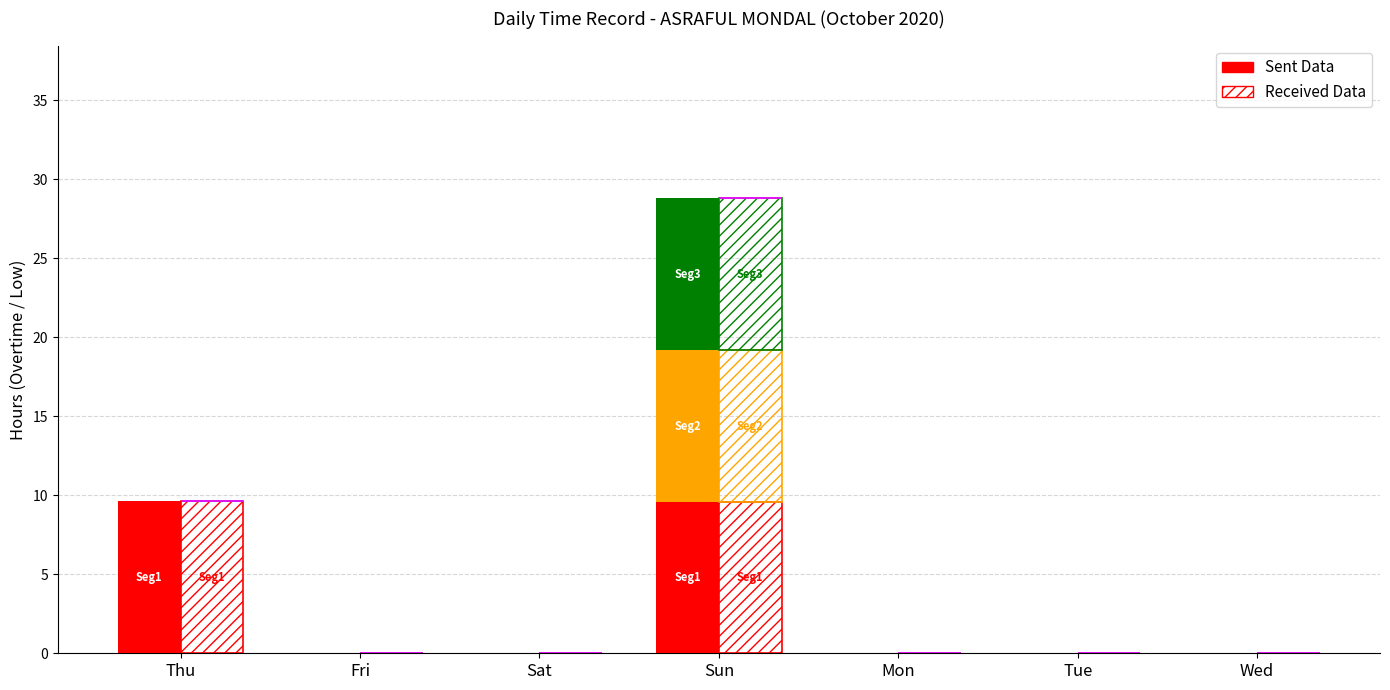

What is the label of the 1st bar from the left?

Thu